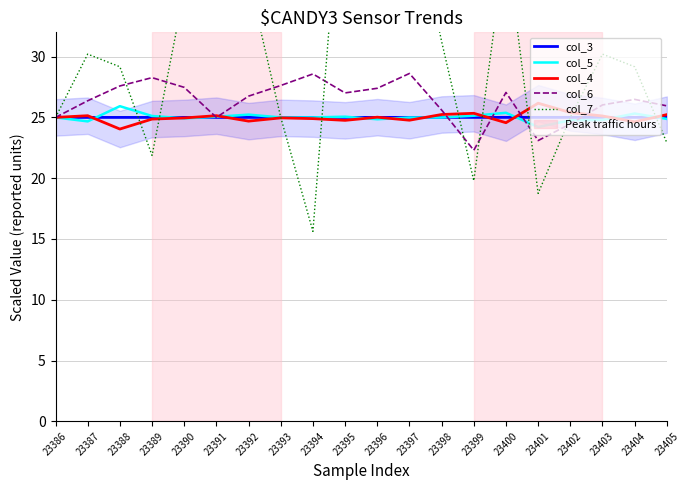

Which series has the widest spread of values?

col_7